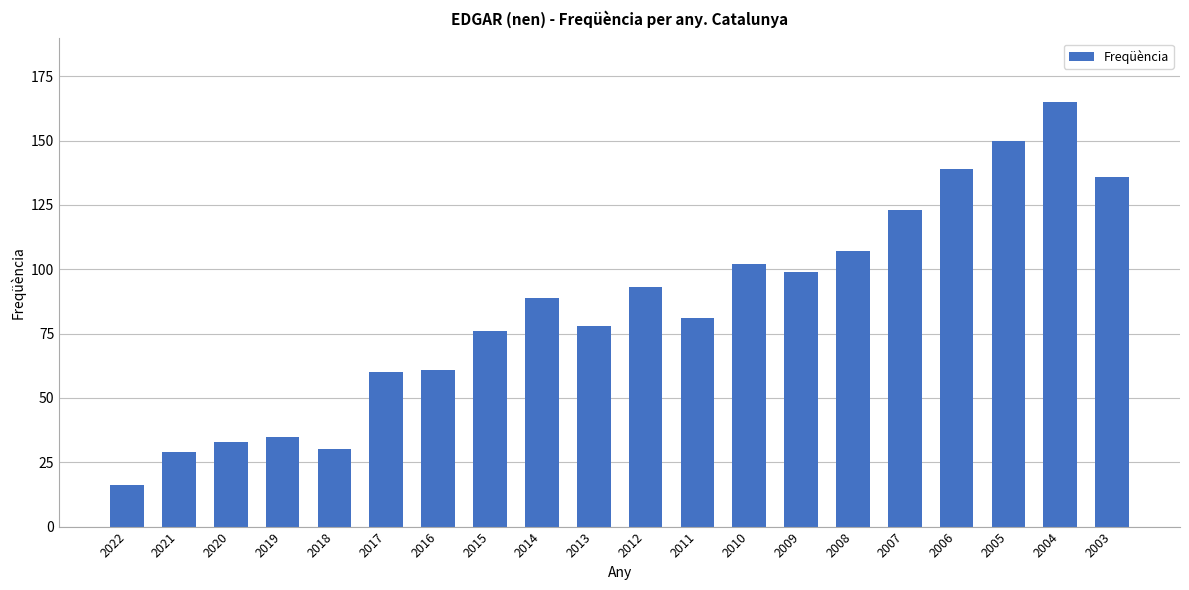

Reading right to left, what are all the values shown in this chart?

136	165	150	139	123	107	99	102	81	93	78	89	76	61	60	30	35	33	29	16